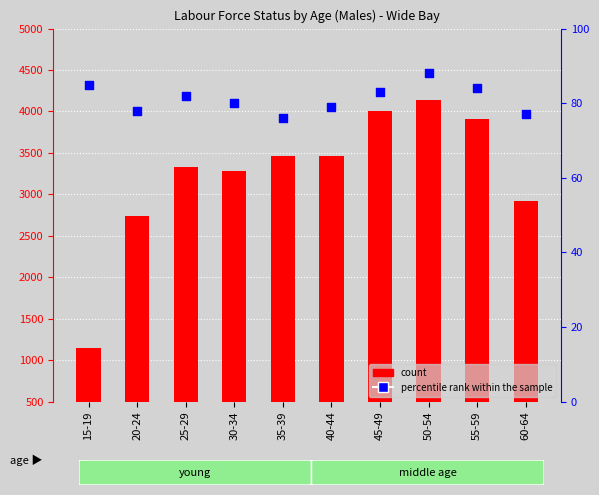

Which series has the largest total across all categories?

count